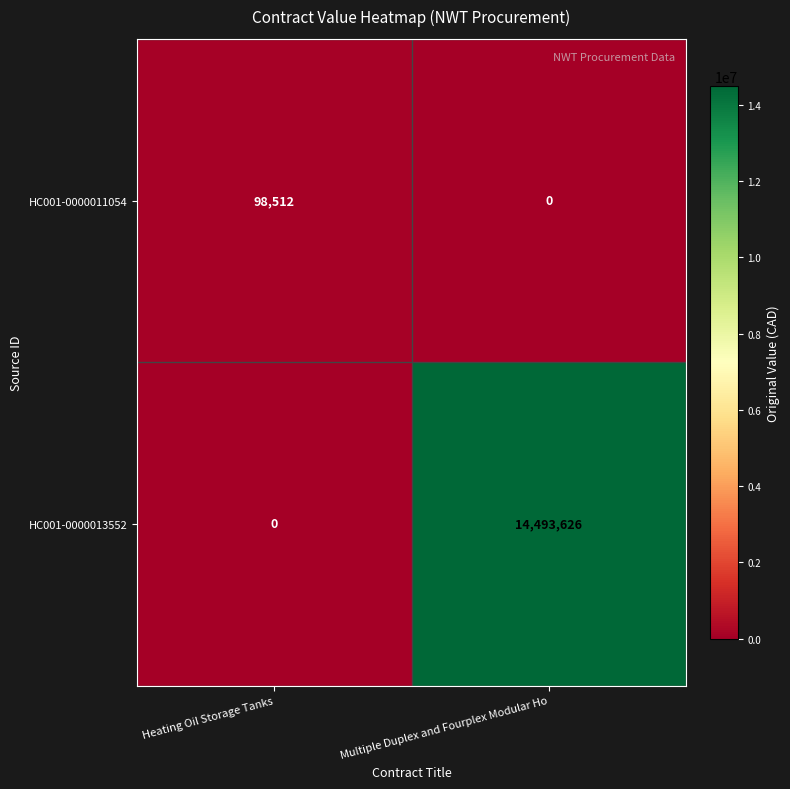

What is the maximum value for HC001-0000013552?

14493626